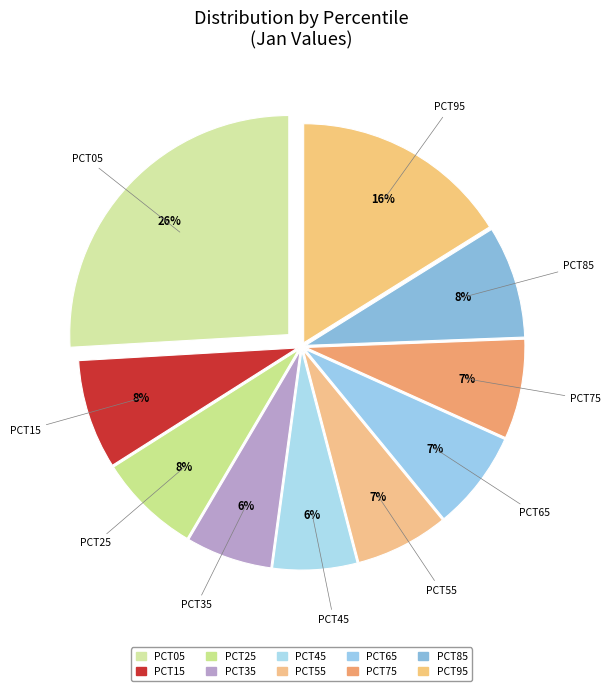

Is there a majority slice in this chart?

No